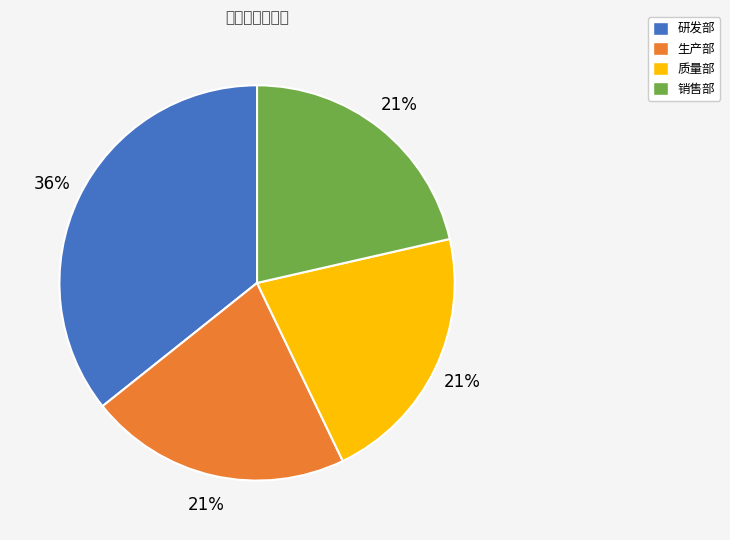

What is the change in value from 研发部 to 质量部?

-2